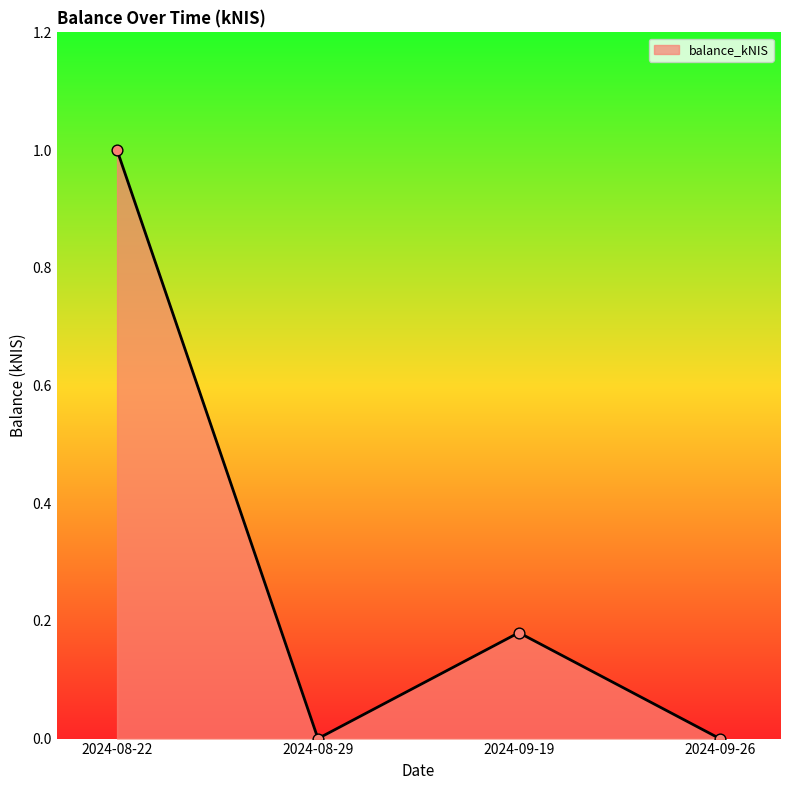

Between 2024-09-26 and 2024-09-19, which is larger?

2024-09-19